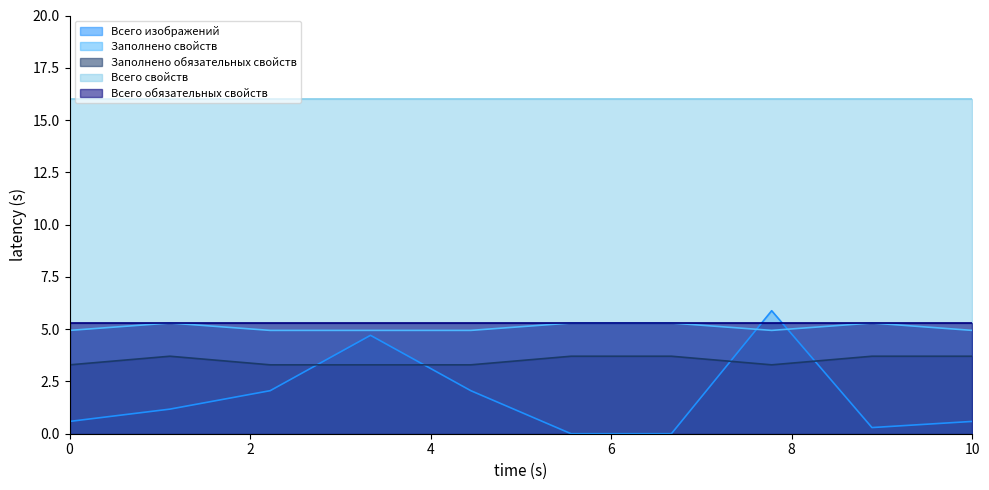

What is the greatest value displayed?

16.0